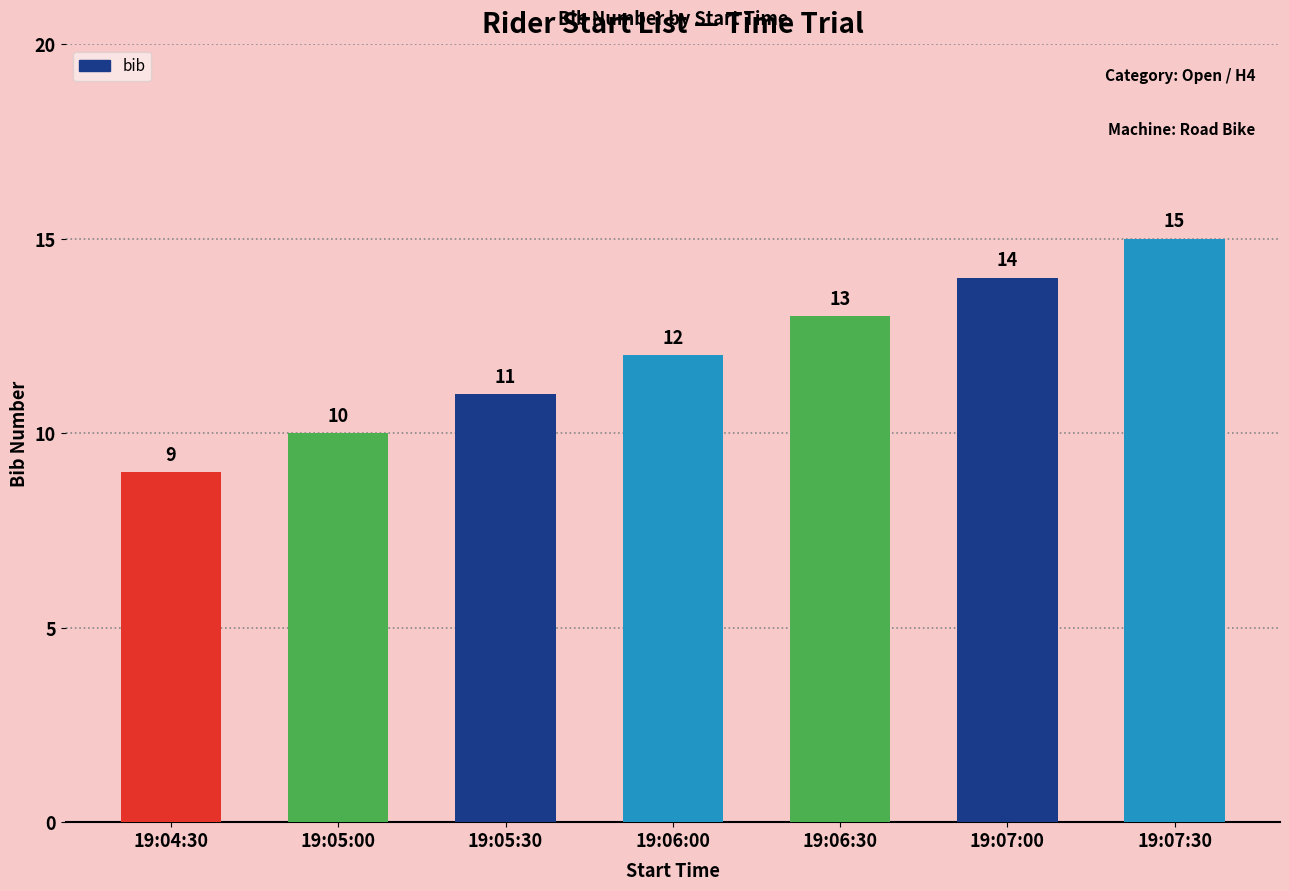

What is the sum of the values at 19:04:30 and 19:05:00?

19